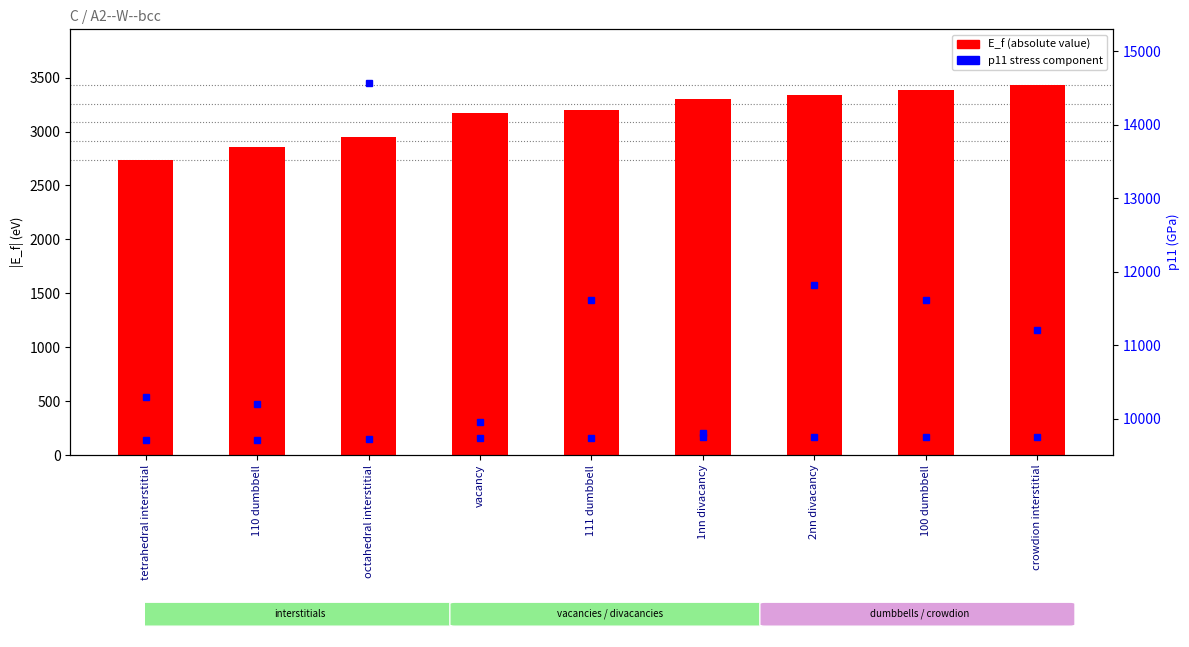

Which series has the largest total across all categories?

p11